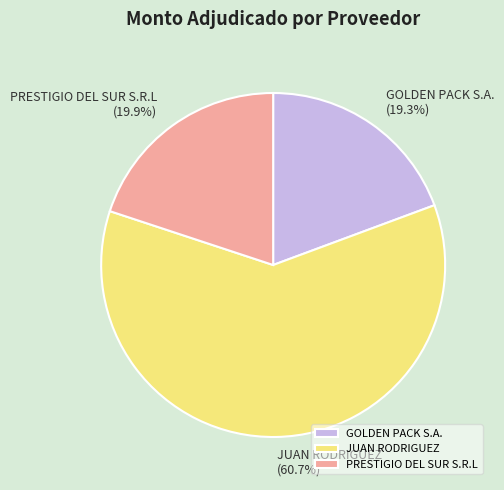

What percentage is the GOLDEN PACK S.A. slice, to the nearest percent?

19%